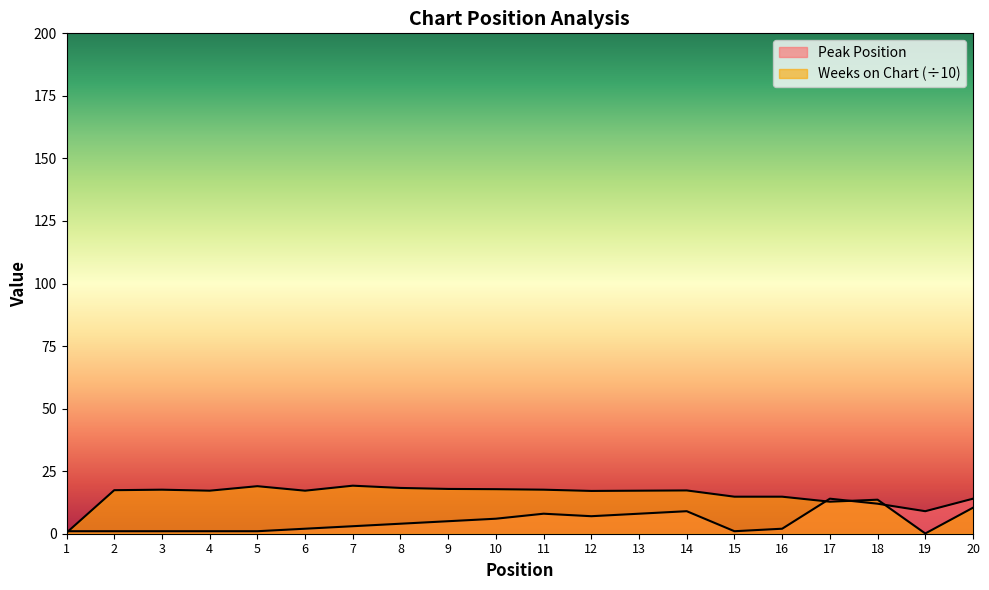

List the series in order of their overall mean, lowest first.

Peak Position, Weeks on Chart